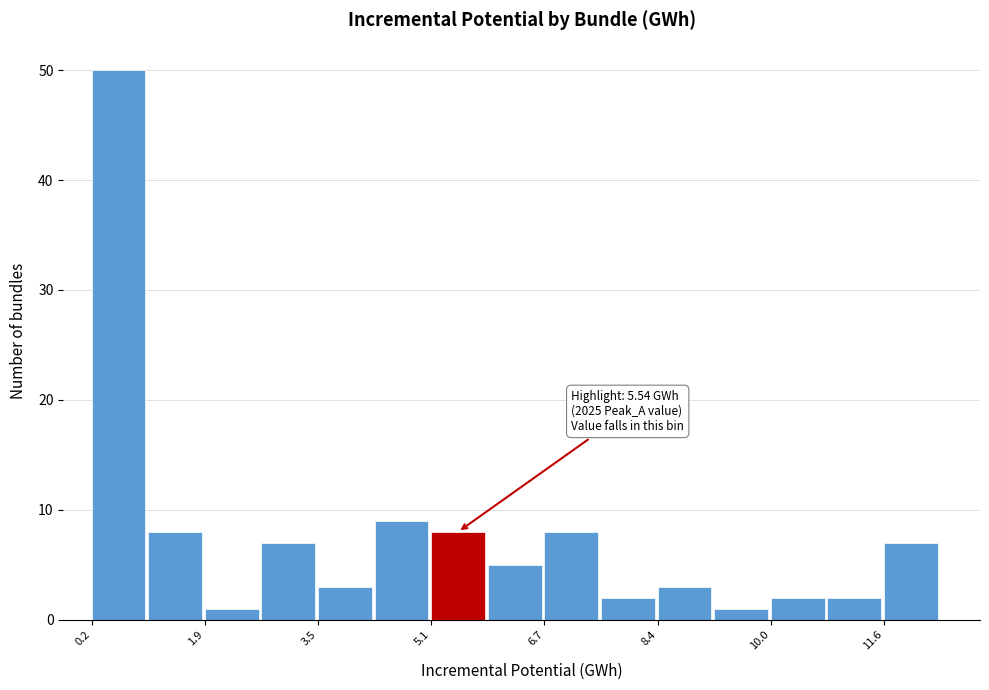

Which range on the x-axis has the tallest bar?

0.2 to 1.0